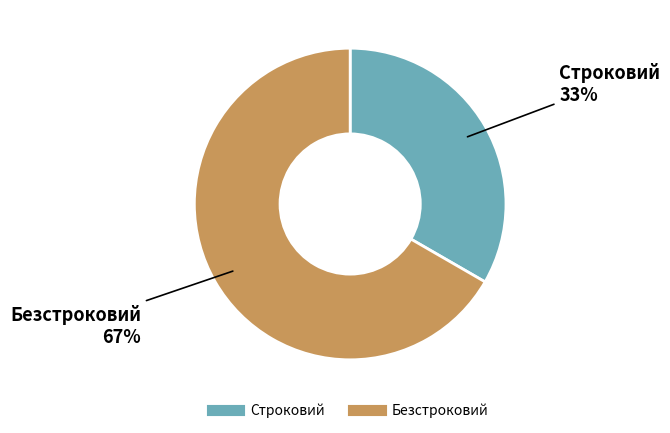

The Строковий slice represents 33% of the pie. True or false?

True